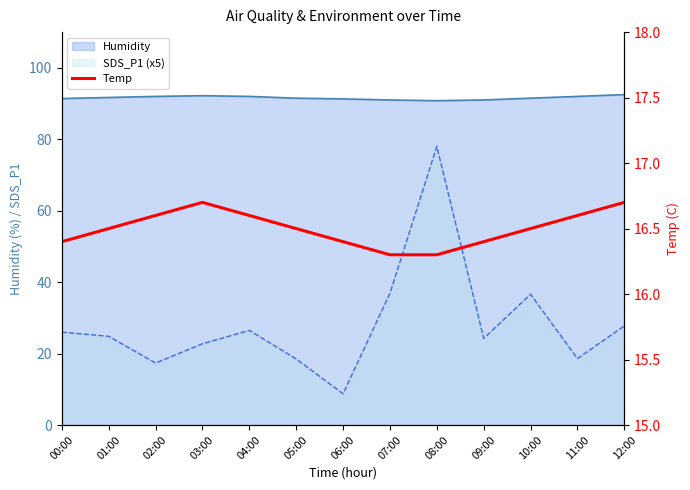

Rank the categories by value from lowest to highest.

07:00, 08:00, 00:00, 06:00, 09:00, 01:00, 05:00, 10:00, 02:00, 04:00, 11:00, 03:00, 12:00